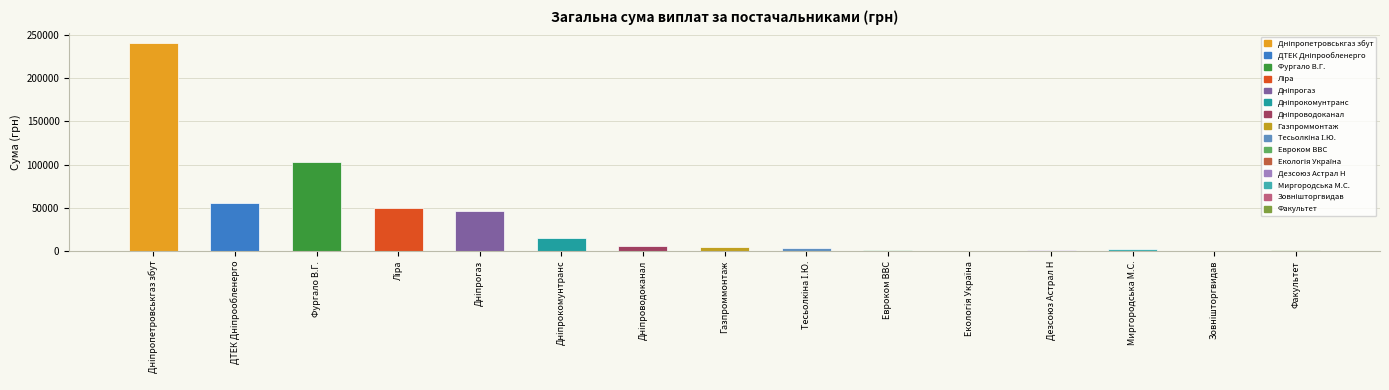

What is the average value?

35288.2